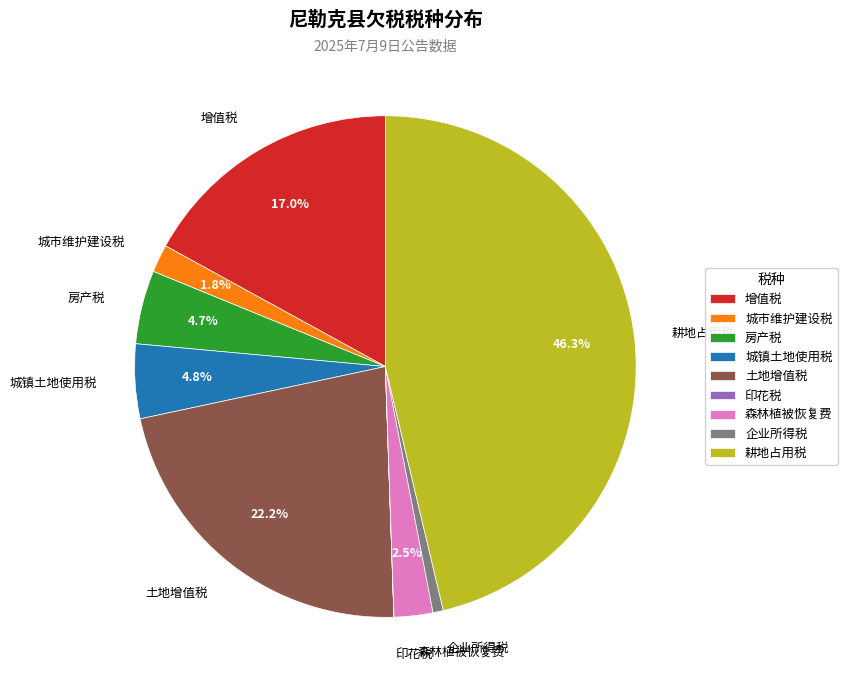

What is the total percentage of 城镇土地使用税 and 耕地占用税?

51.1%